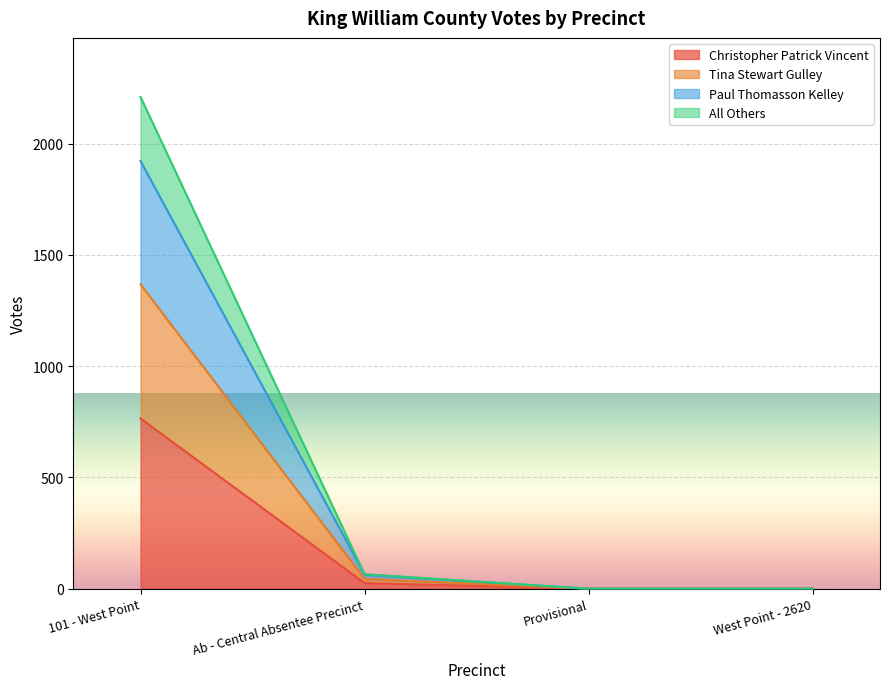

Which category has the lowest value across all series?

Provisional